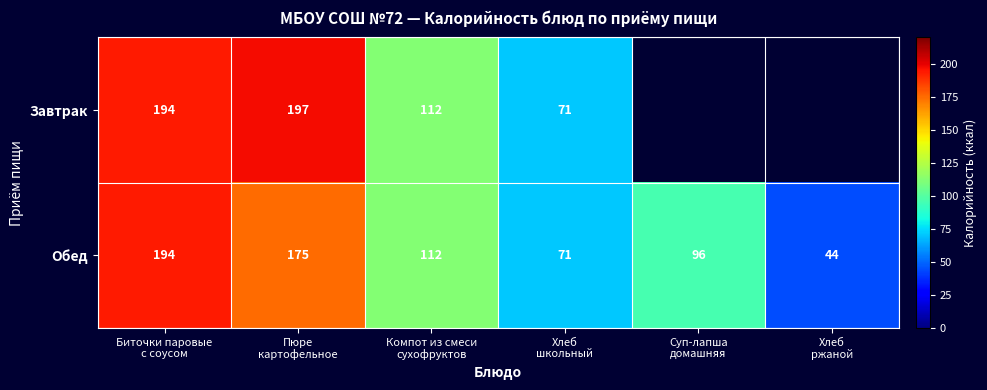

What is the difference between the maximum and minimum values in the Обед series?

150